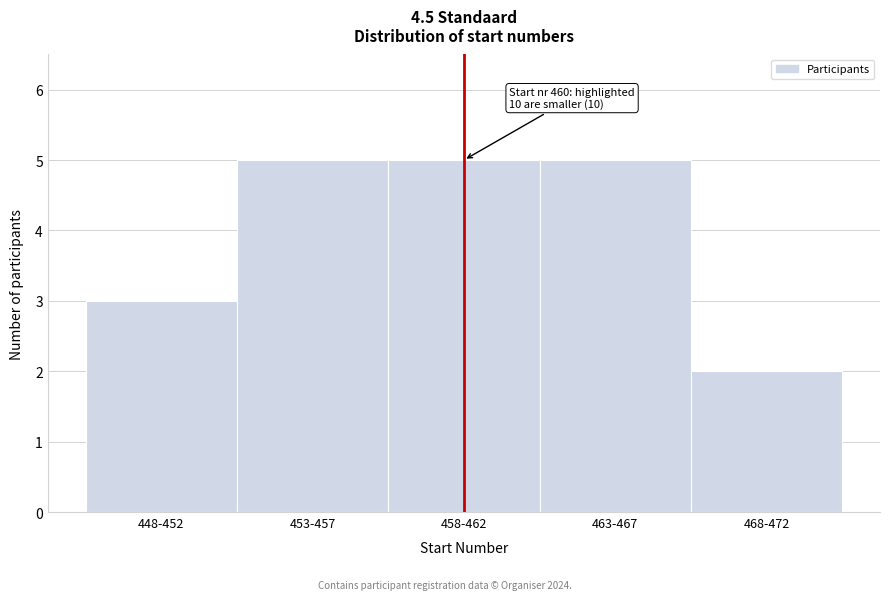

Reading right to left, extract all data points from this chart.

2	5	5	5	3